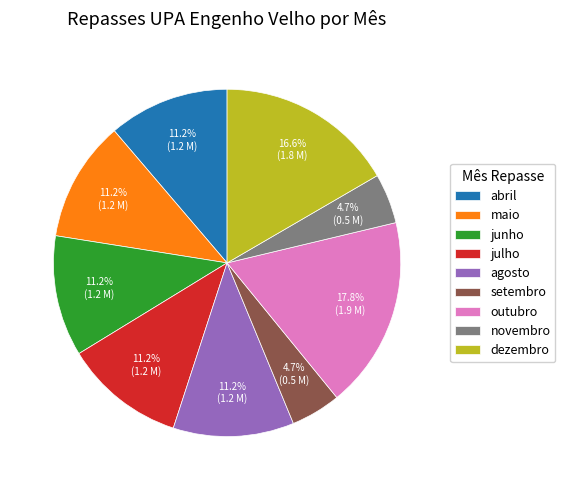

Combined, what portion of the pie is junho and dezembro?

27.9%